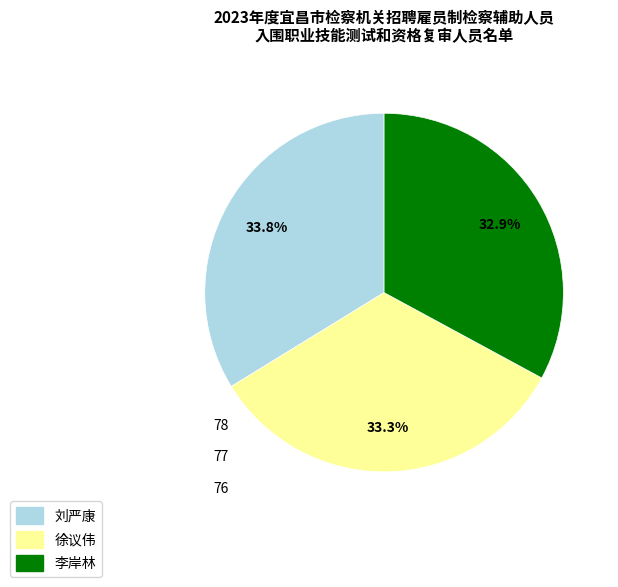

Approximately how many times larger is the value at 徐议伟 compared to 刘严康?

1.0